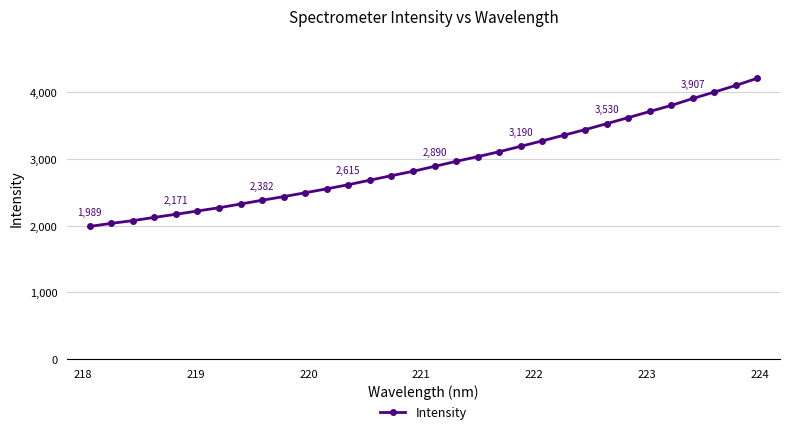

What is the value of the 8th point from the left?

2325.1